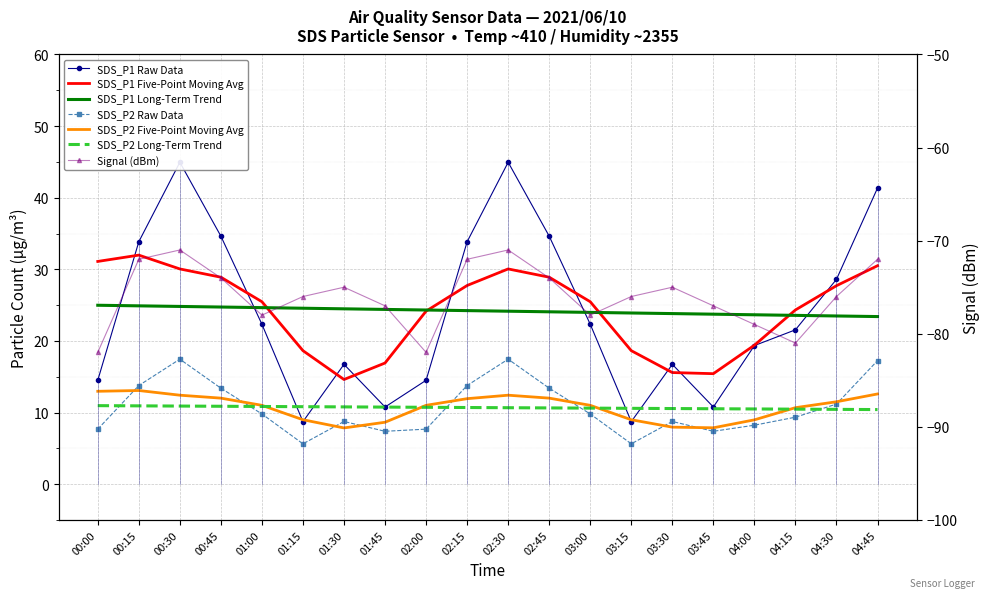

At which category does SDS_P2 reach its first local peak?

00:30